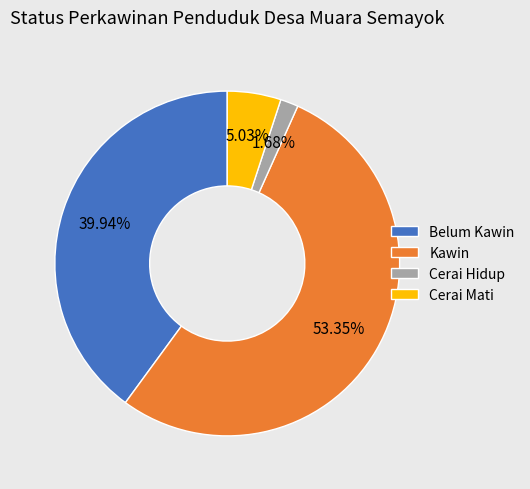

How many slices are in this pie chart?

4